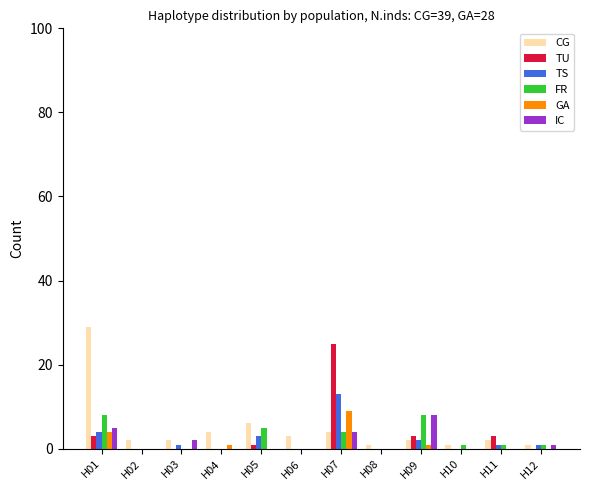

How many distinct data groups are displayed?

6